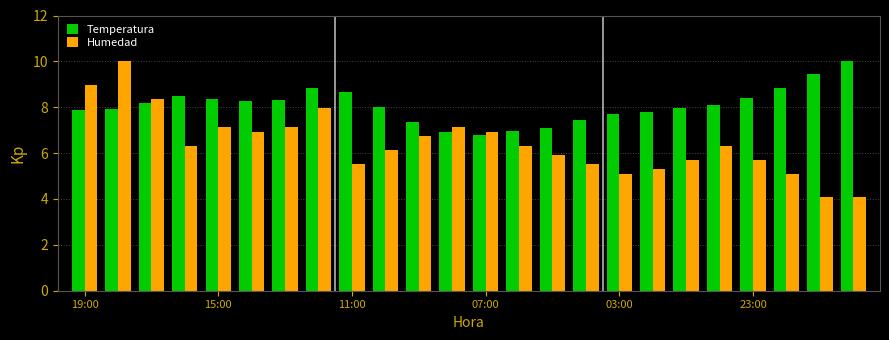

What is the difference between the second highest and second lowest values in the Humedad series?

4.9